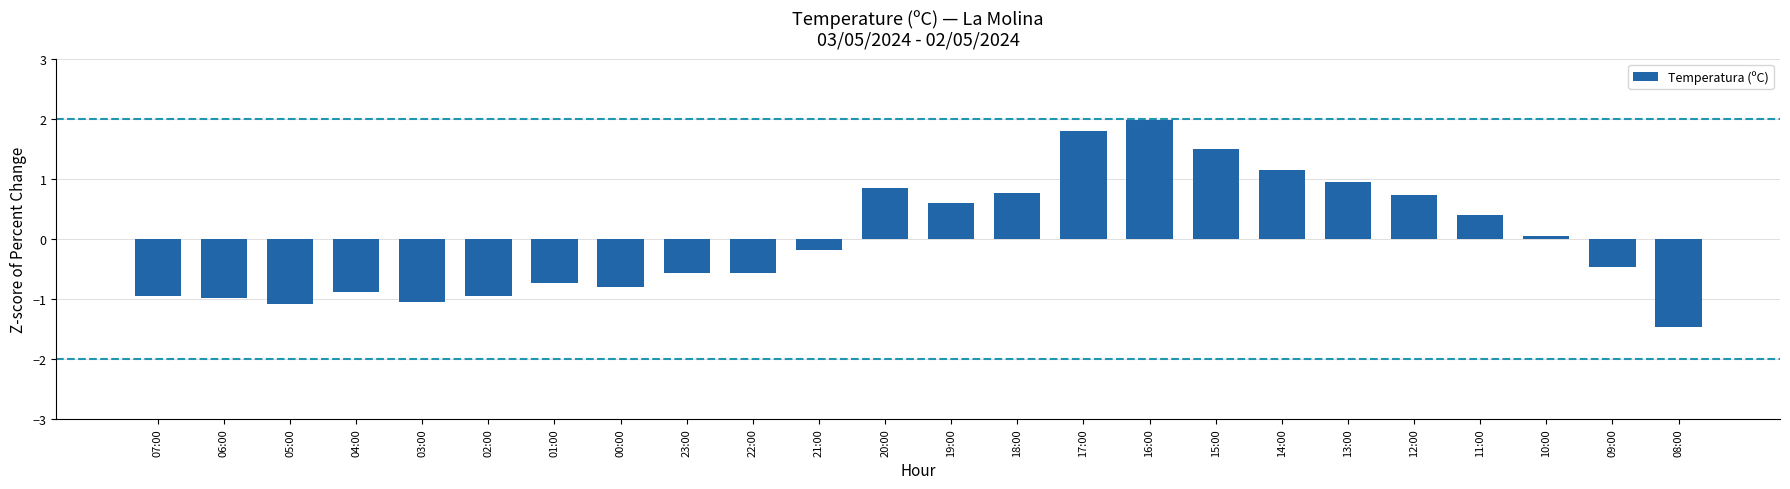

What is the difference between the values at 17:00 and 07:00?

2.7